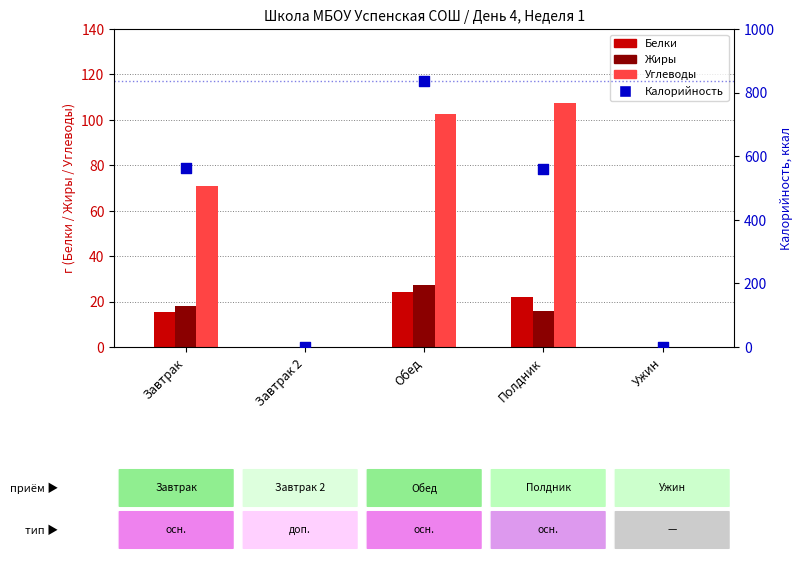

At which category is the sum across all series the highest?

Обед